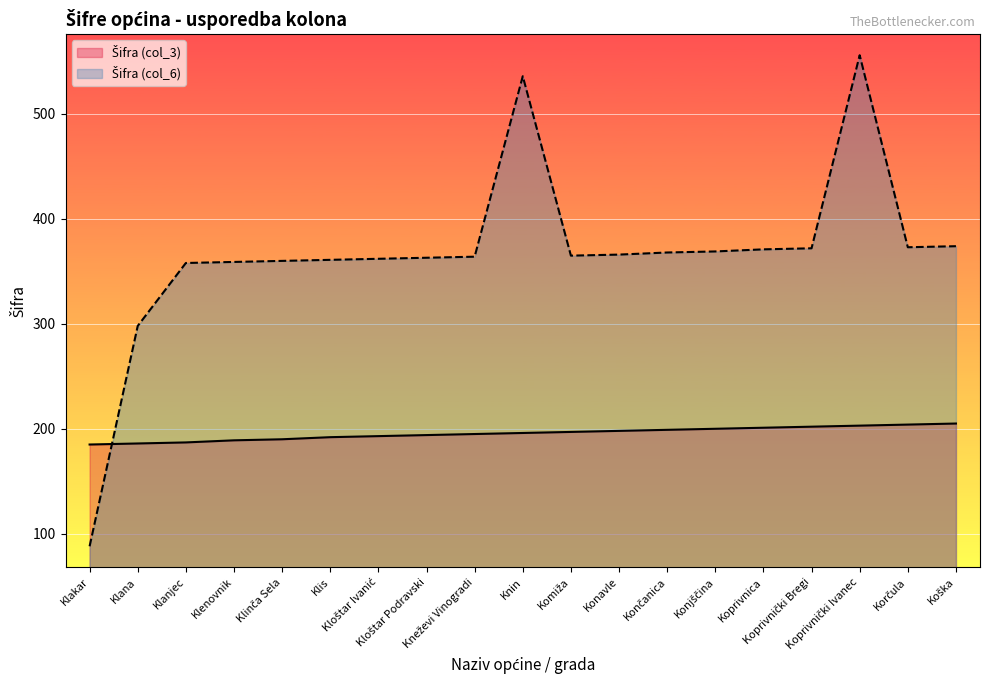

Read the Šifra (col_3) value at Knin, to the nearest 5.

195